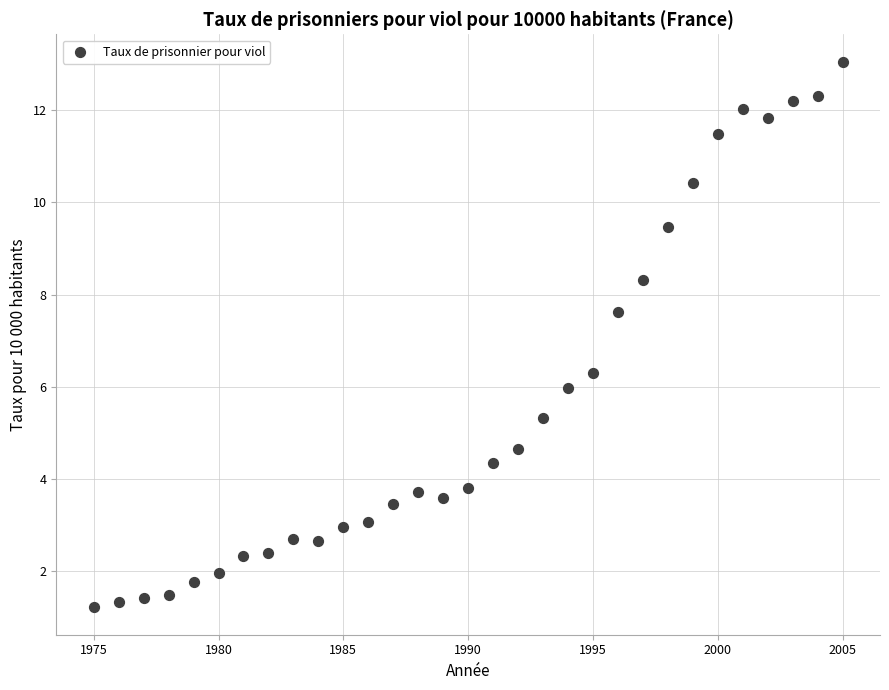

What is the range of X values (max minus min)?

30.0